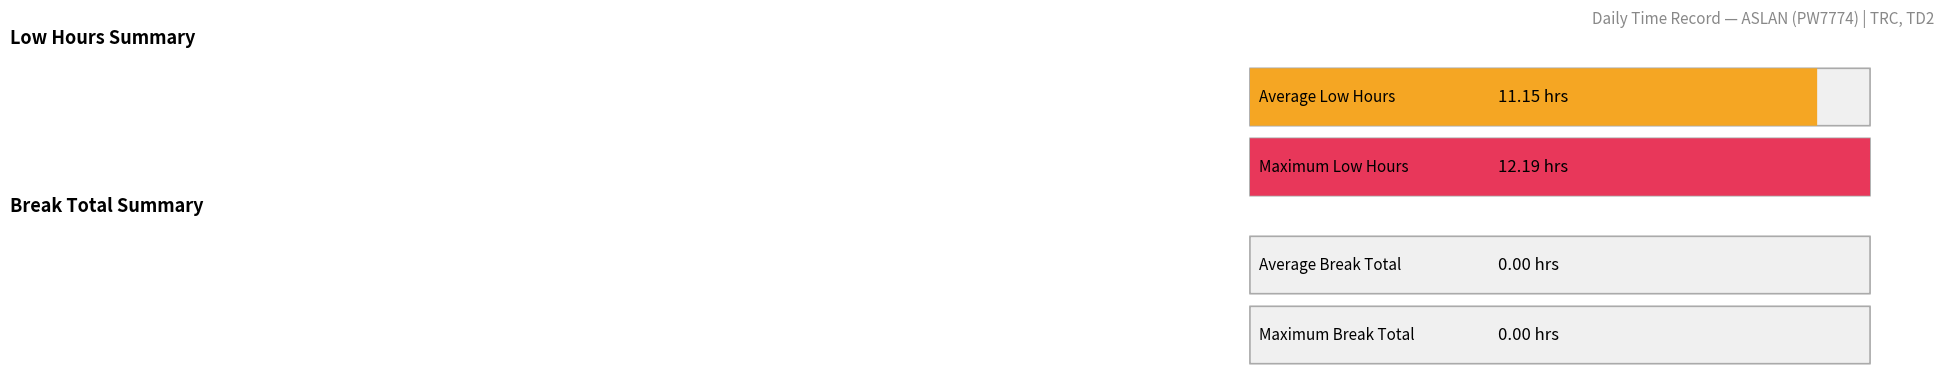

The Break Total series shows 0.0 at 30. True or false?

True